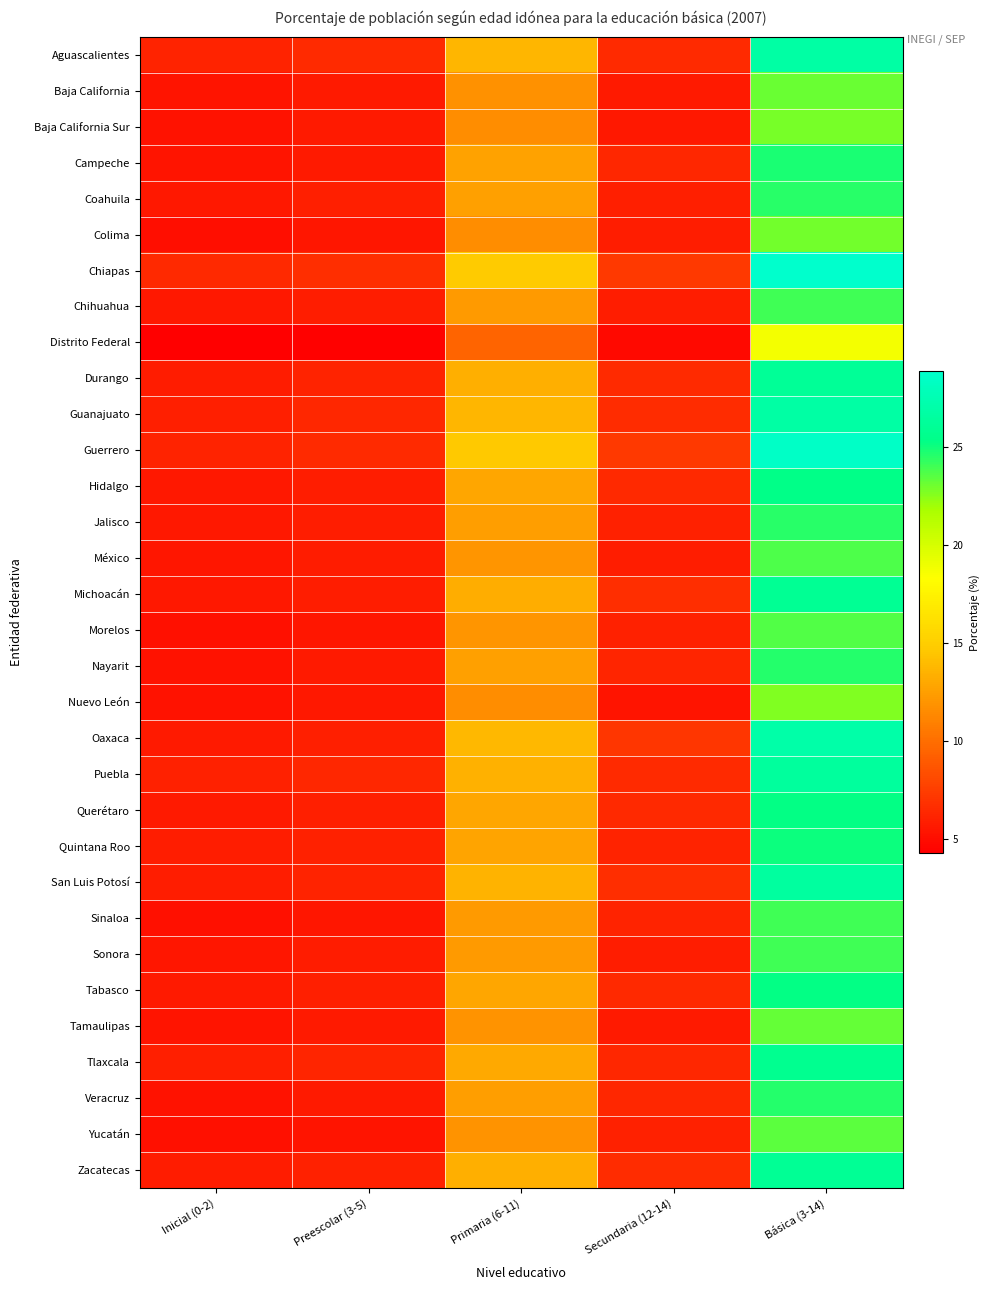

At which category is the sum across all series the highest?

Básica (3-14)